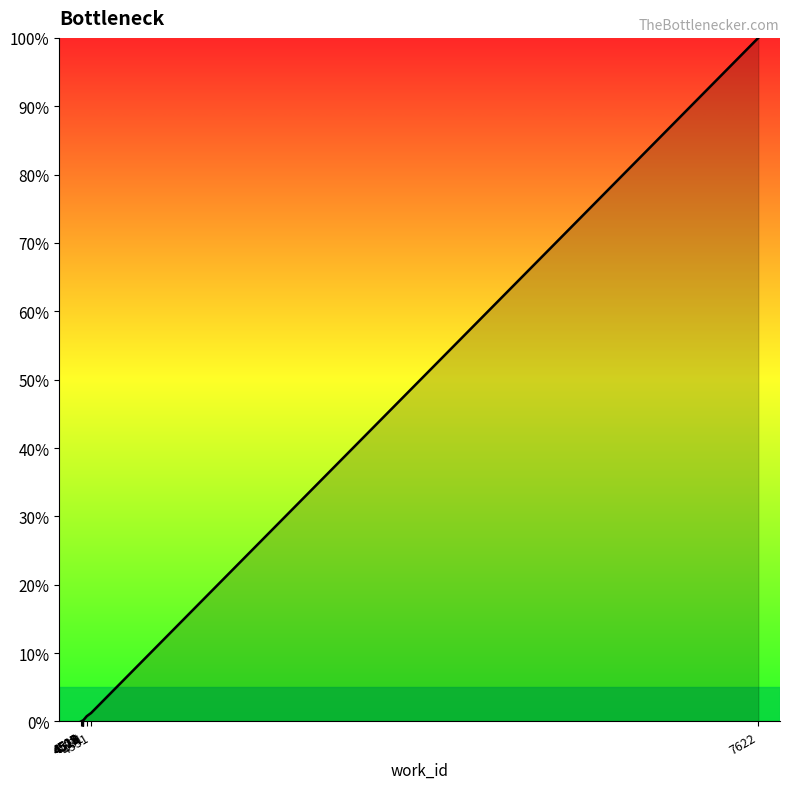

Is it true that the value at 4513 is 0.1?

False